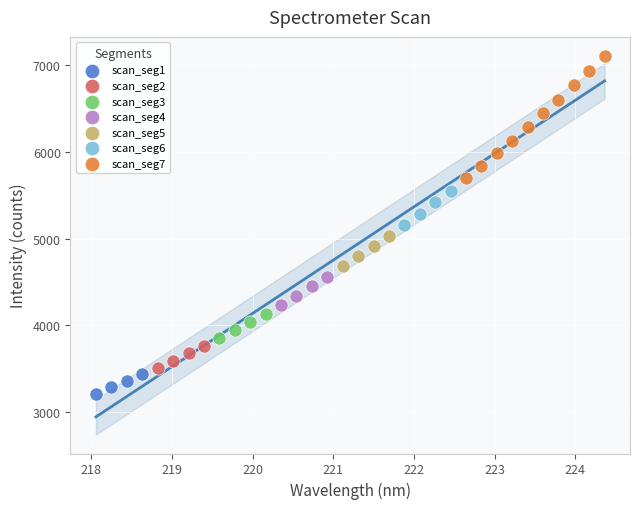

Which series contains the lowest Y value?

scan_seg1